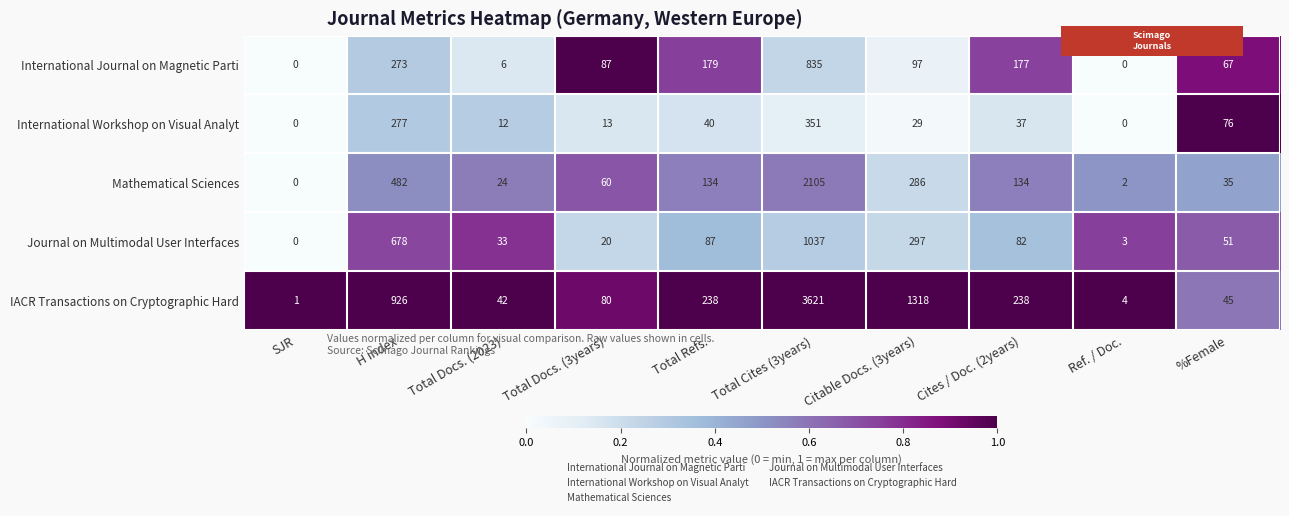

What is the spread (max minus min) of values at Cites / Doc. (2years)?

201